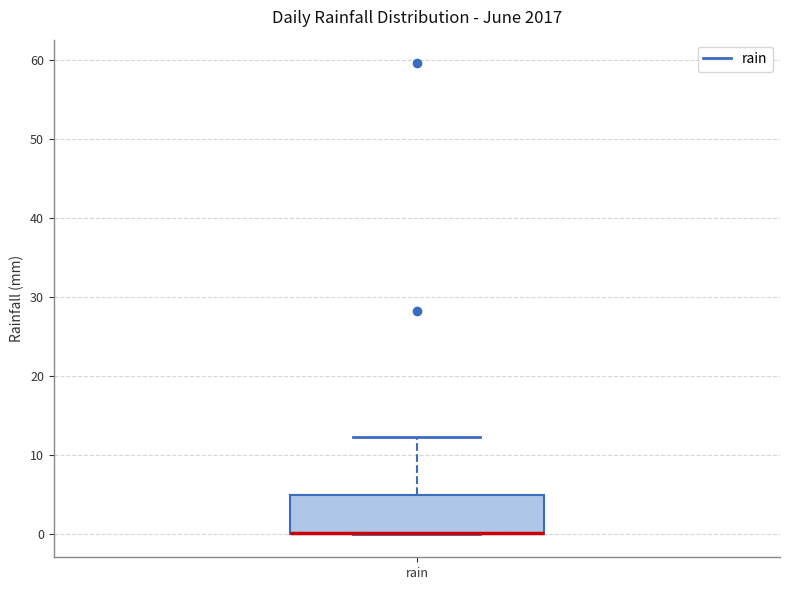

Transcribe this box plot: give where the median line is, the range the box spans, and where the two whiskers end, as read against the y-axis. The values are not printed on the chart, so give them approximately, as read against the axis.

median 0 (drawn on the box's lower edge), box 0 to 5, whiskers 0 to 12